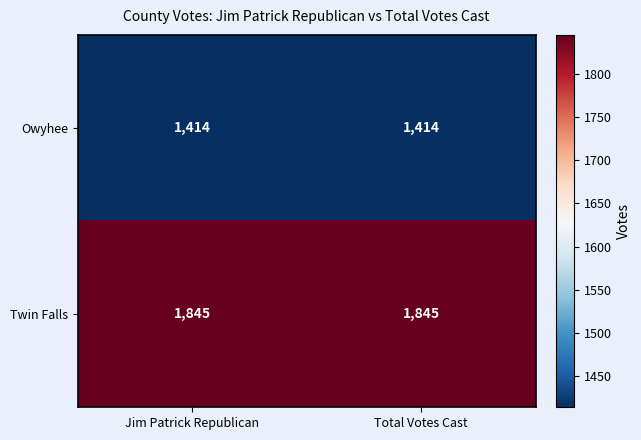

What is the smallest value displayed?

1414